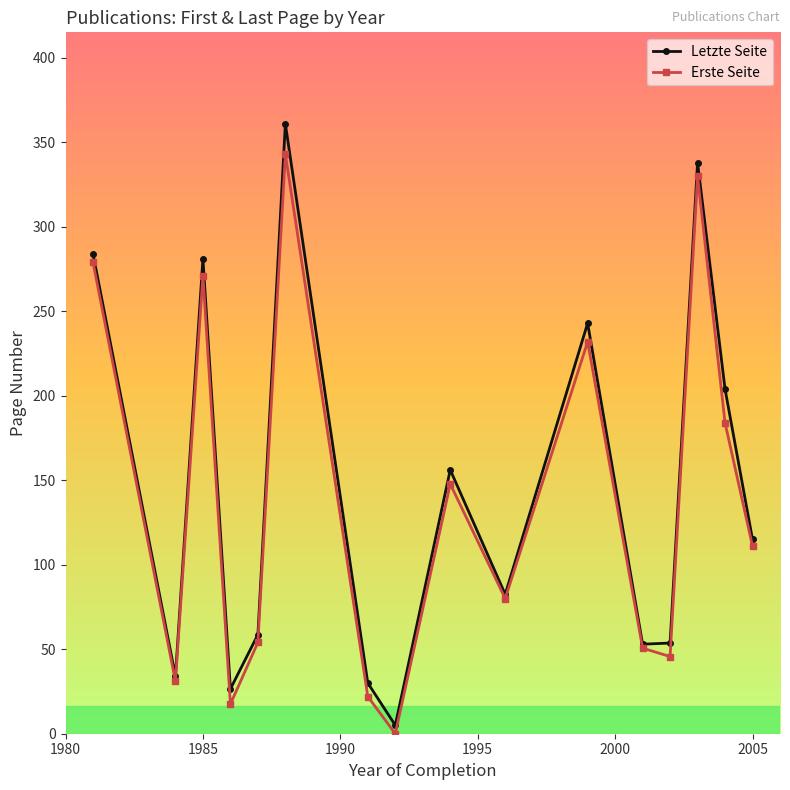

What is the sum of all Letzte Seite values?

2325.7